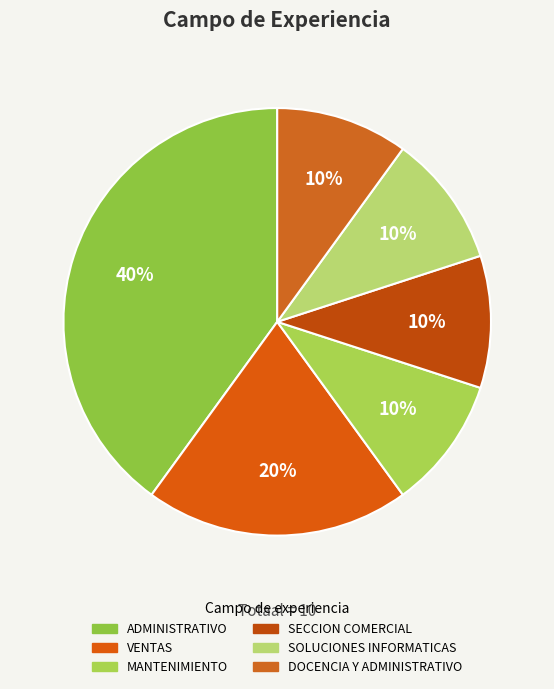

What is the smallest slice in the pie chart?

MANTENIMIENTO